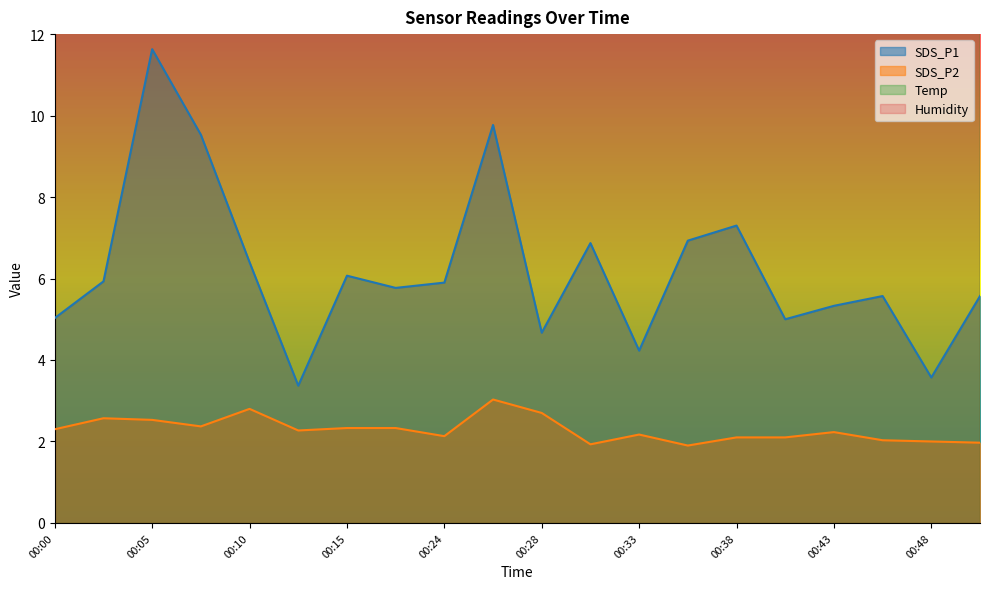

Is it true that SDS_P1 equals 9.8 at 00:26?

True